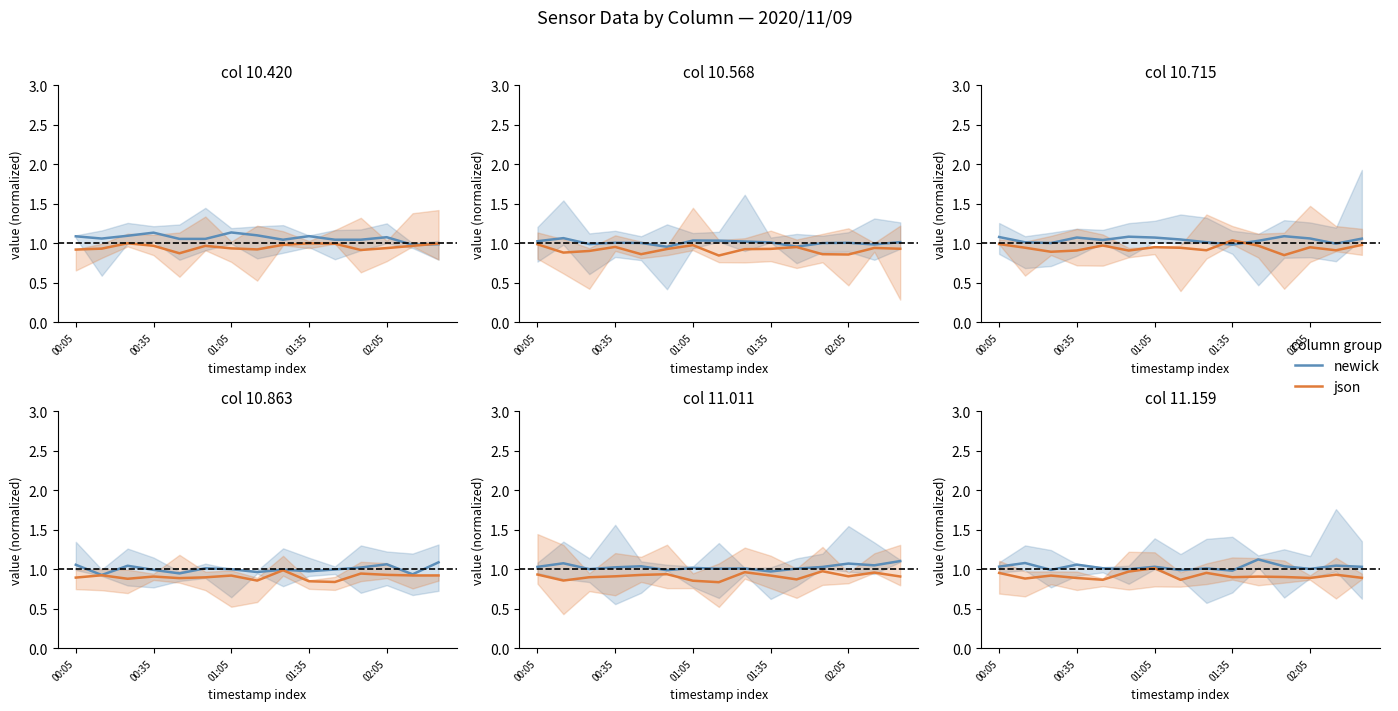

True or false: newick and json cross at least once.

False